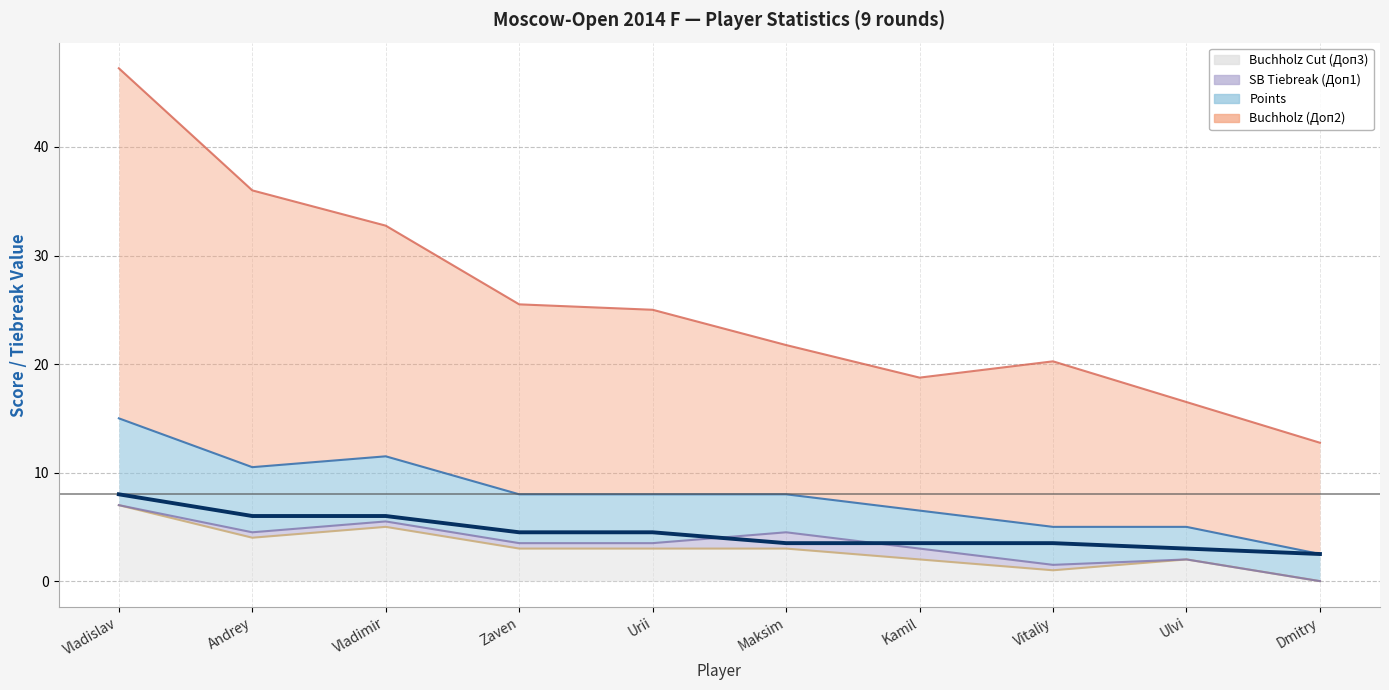

True or false: Points has more than 0 points higher than both neighbors.

False